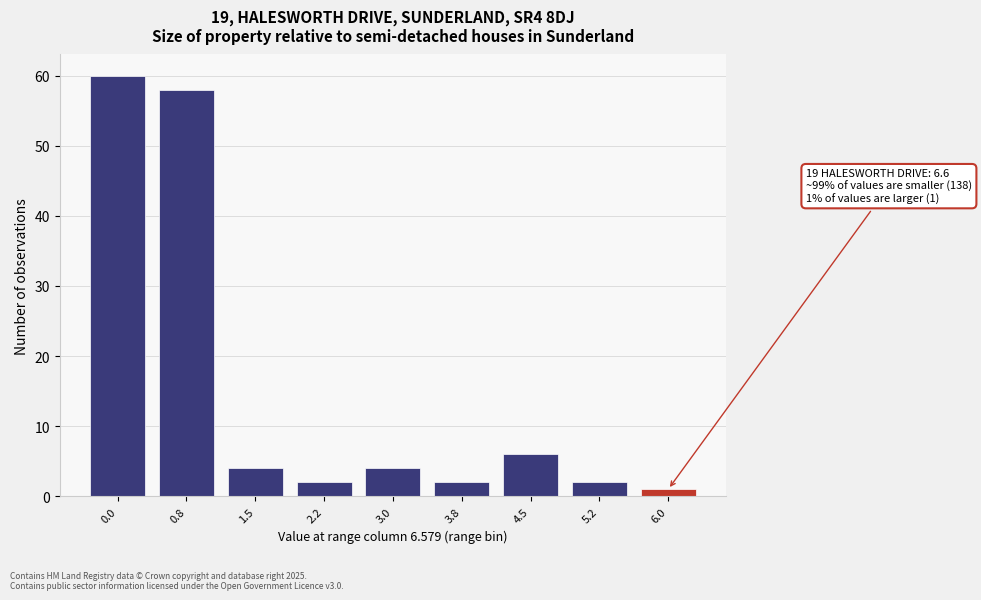

Reading right to left, extract all data points from this chart.

1	2	6	2	4	2	4	58	60